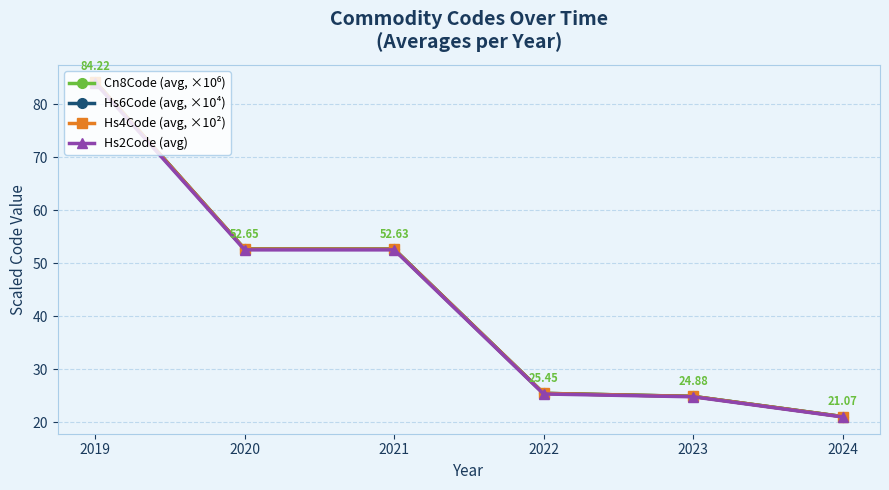

The Hs6Code (avg, ×10⁴) series shows 22.4 at 2020. True or false?

False